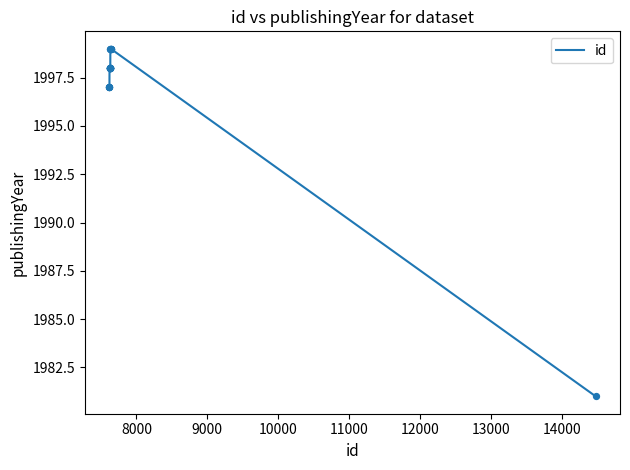

What is the difference between the maximum and minimum values?

18